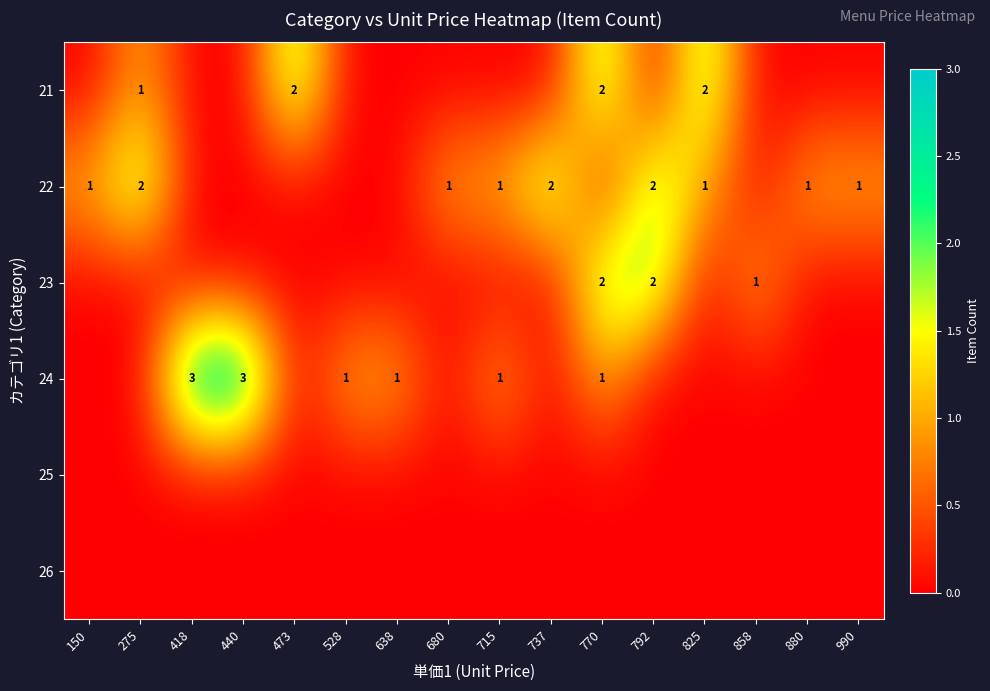

What is the sum of all 23 values?

5